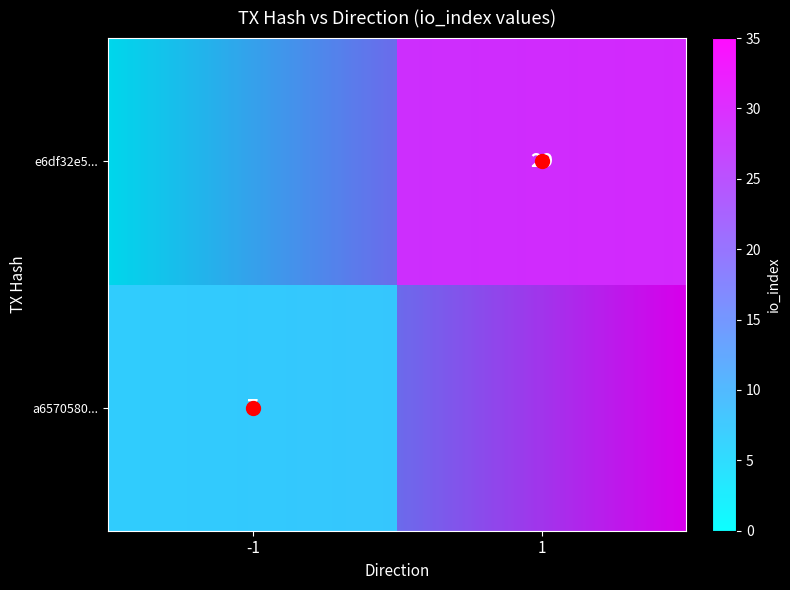

What is the average value of the e6df32e5e408ee7452709466336ce5acc4b90dd series?

15